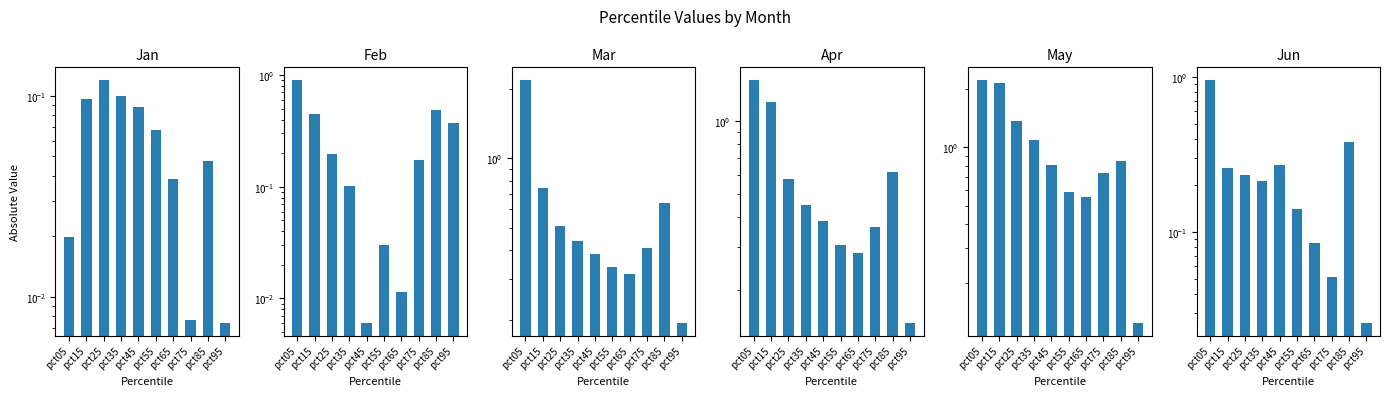

What is the value of the Apr bar at the 6th from the left?

0.3